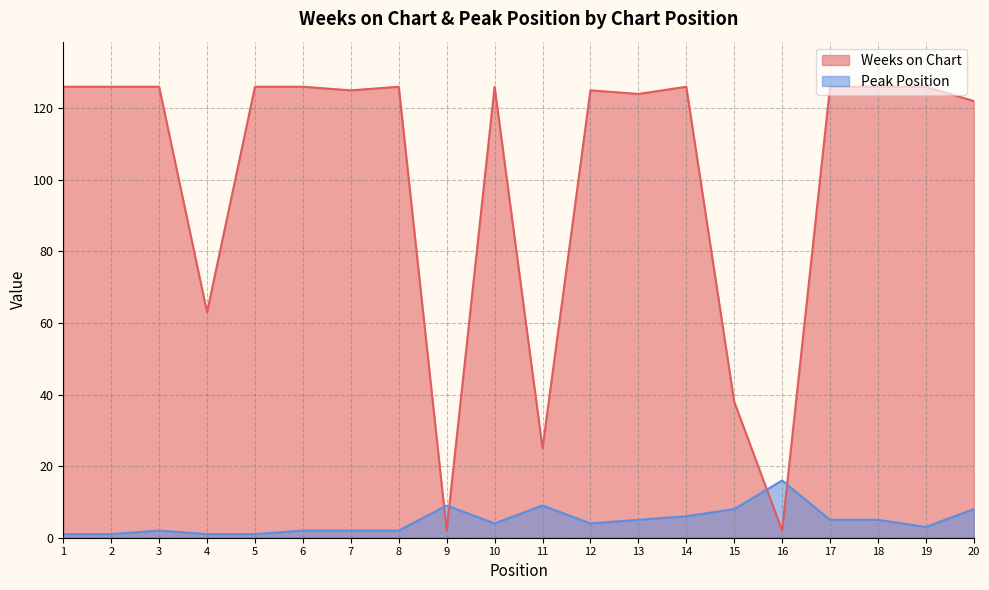

Rank the series at 9 from lowest to highest value.

Weeks on Chart, Peak Position